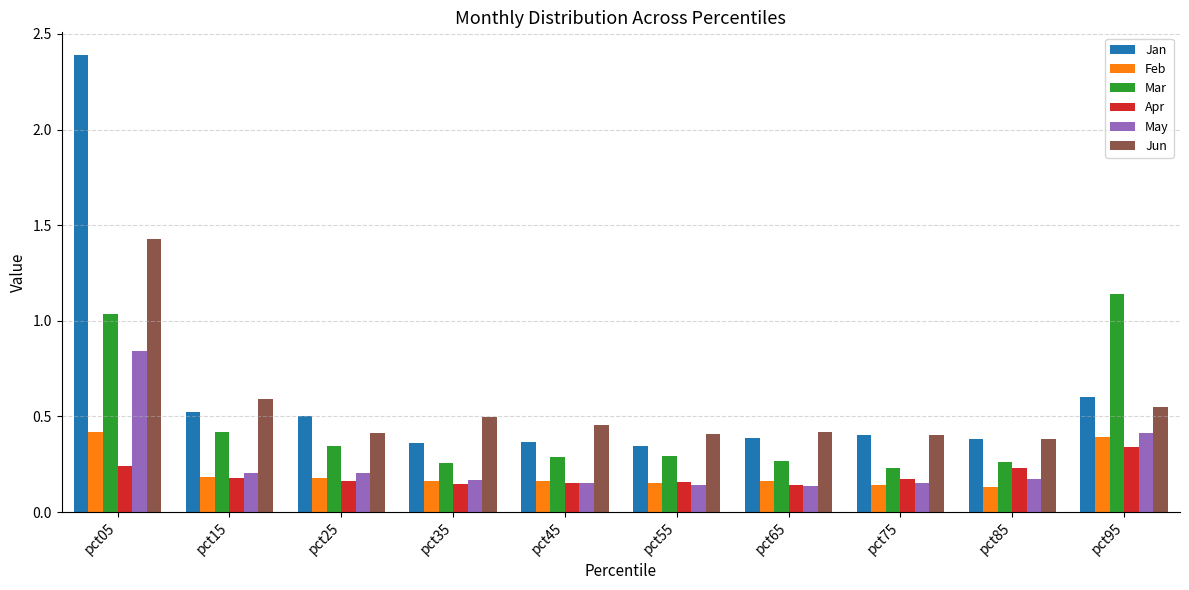

Which series has the largest range (max minus min)?

Jan